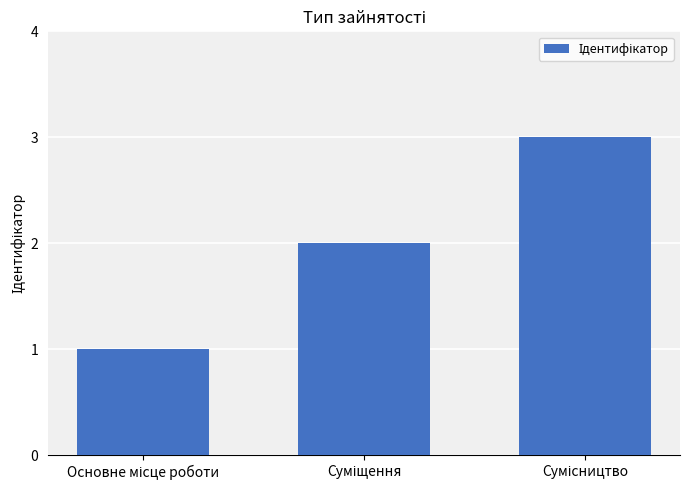

What is the sum of all values?

6